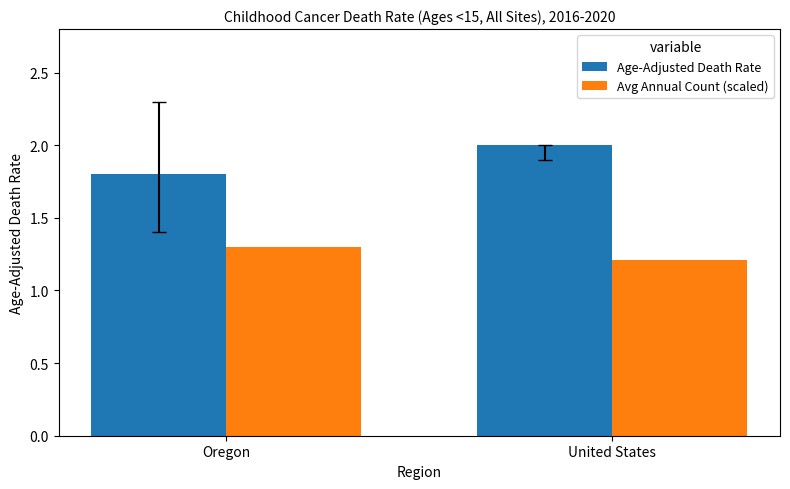

What are all the series names shown in the legend?

Age-Adjusted Death Rate, Avg Annual Count (scaled)